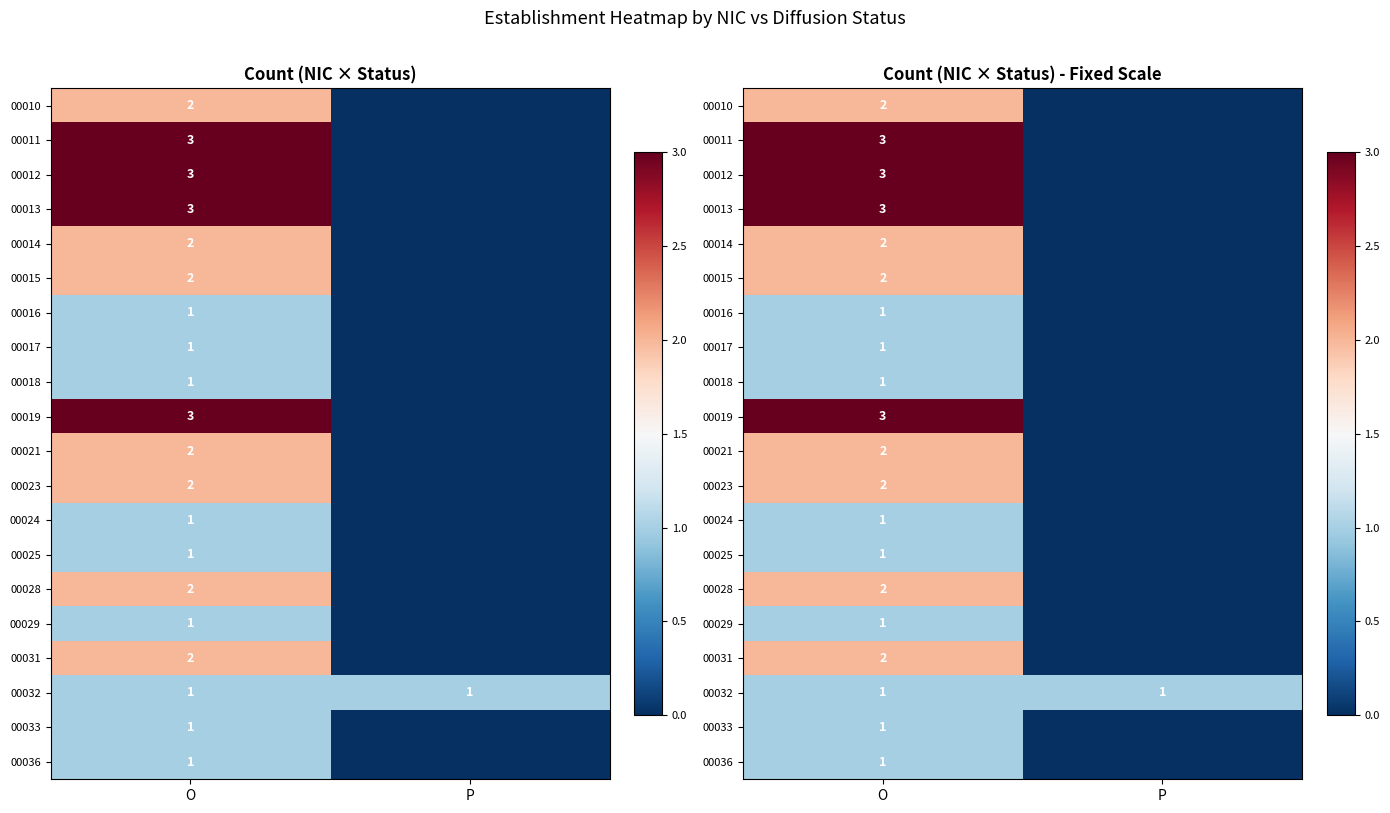

At how many categories does at least one series exceed 1?

1